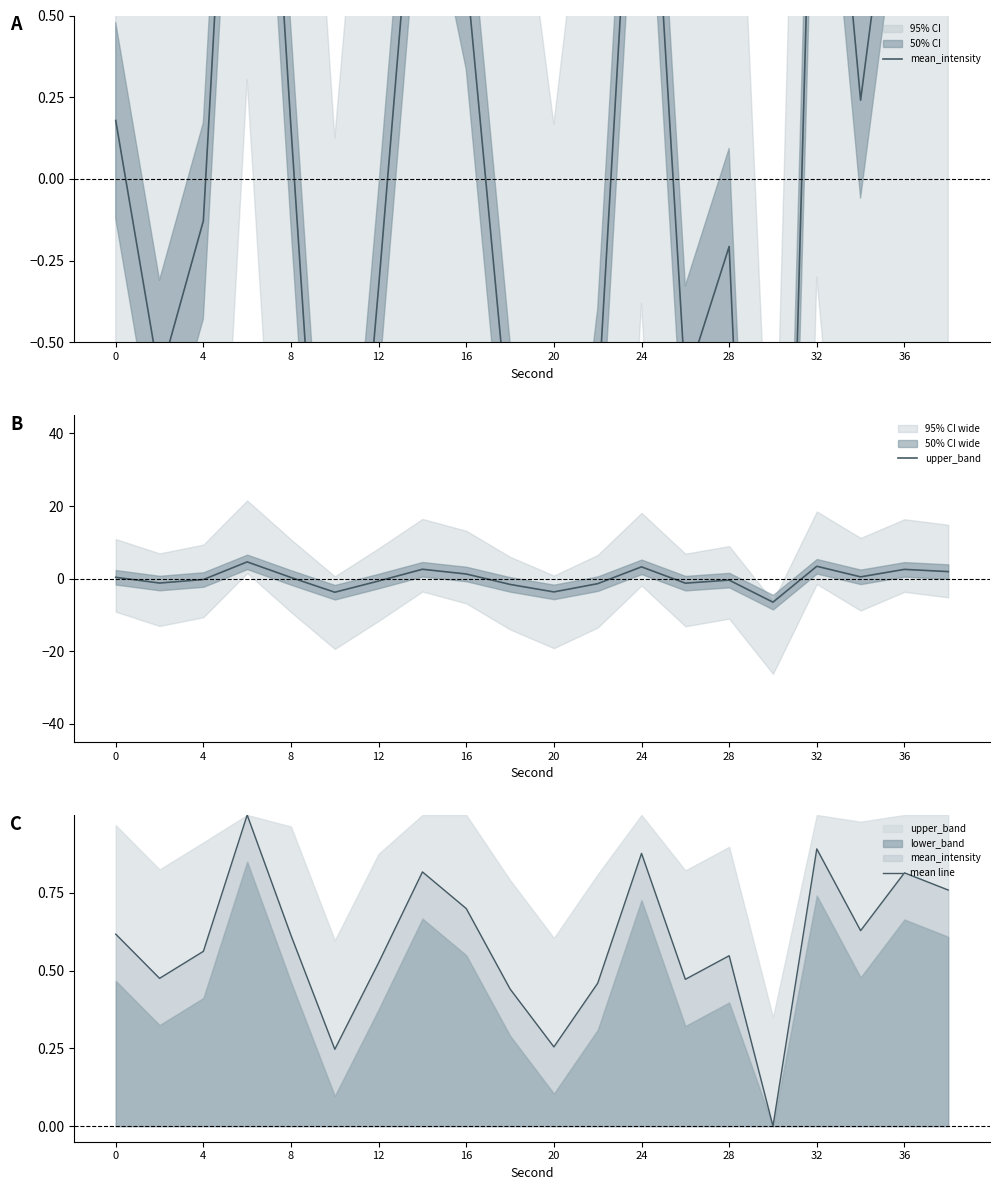

Between 17 and 20, which is larger?

17